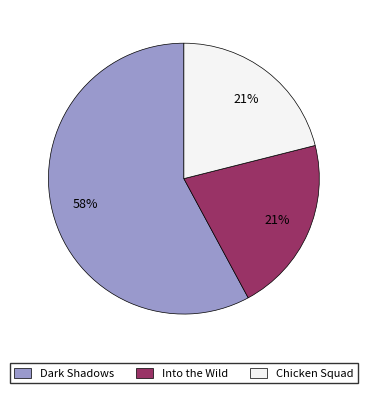

Does any single category account for the majority?

Yes